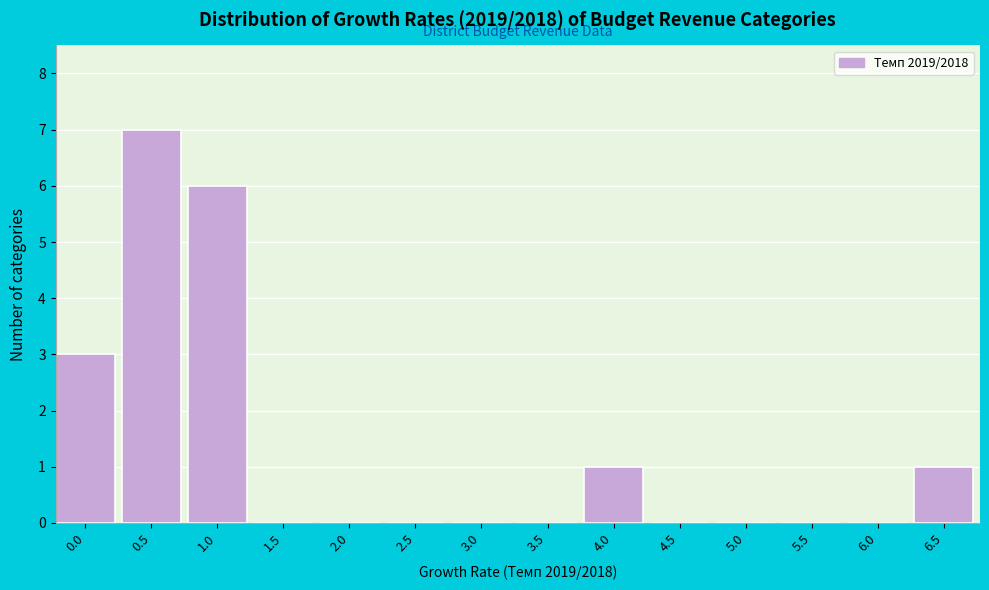

Reading left to right, extract all data points from this chart.

0.0=3	0.5=7	1.0=6	1.5=0	2.0=0	2.5=0	3.0=0	3.5=0	4.0=1	4.5=0	5.0=0	5.5=0	6.0=0	6.5=1